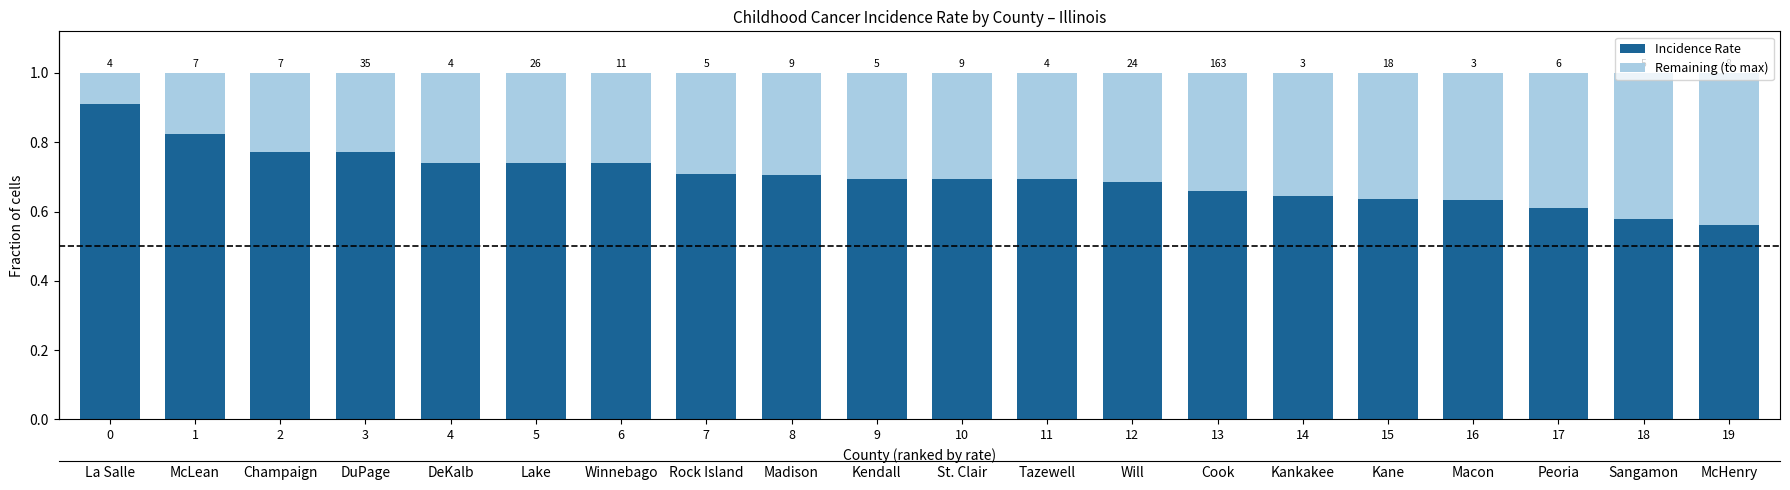

What is the value of the Remaining (to max) bar at the 13th from the left?

0.3